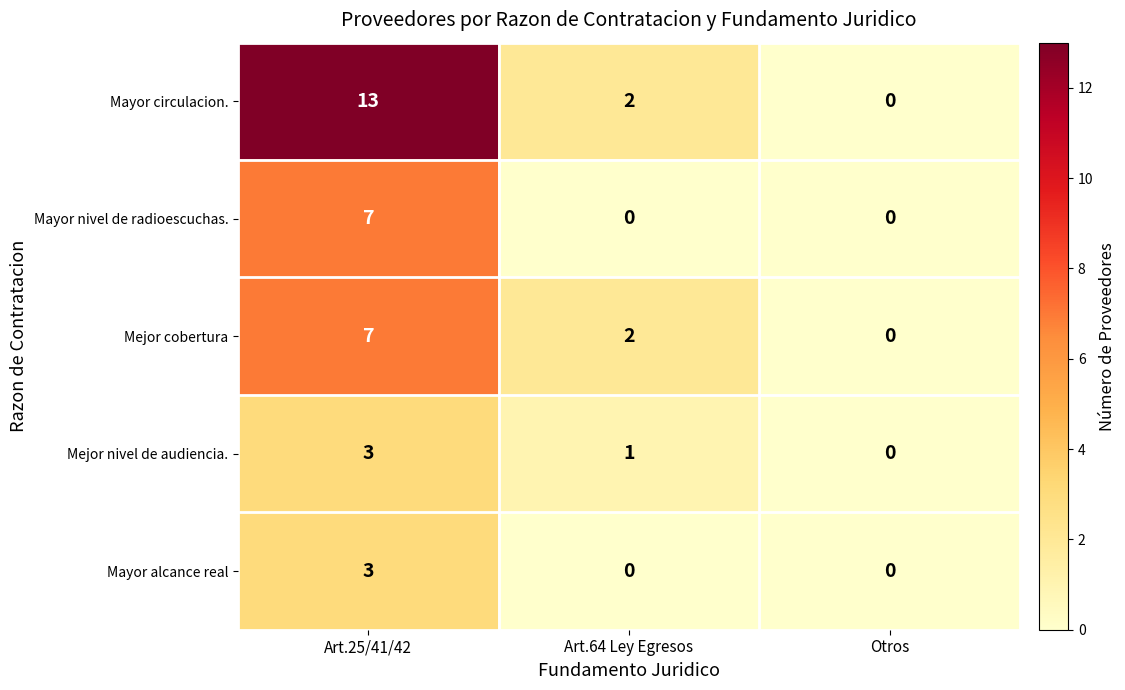

What is the maximum value for Mejor cobertura?

7